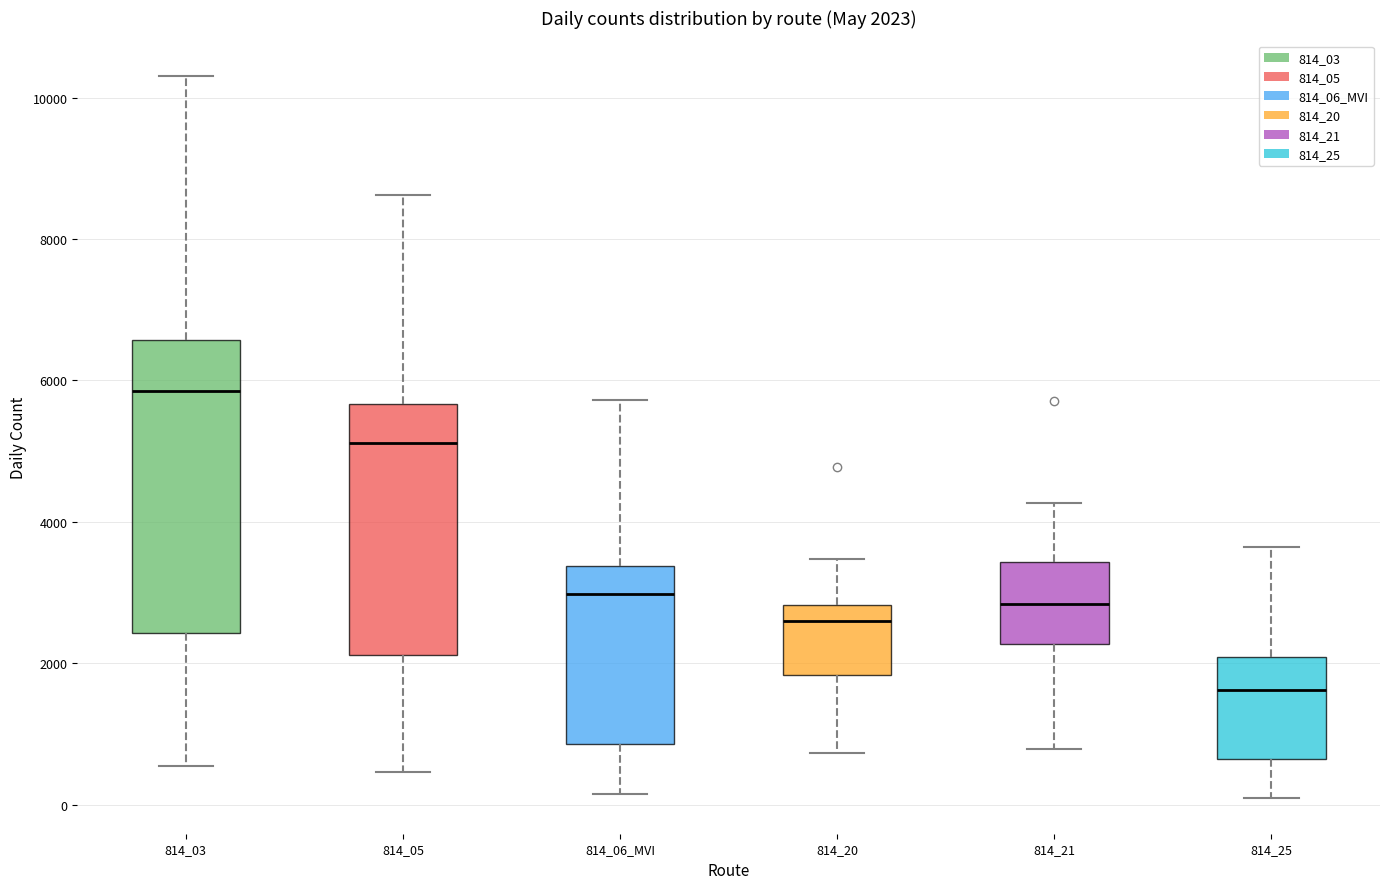

Which box's median line is the lowest?

814_25